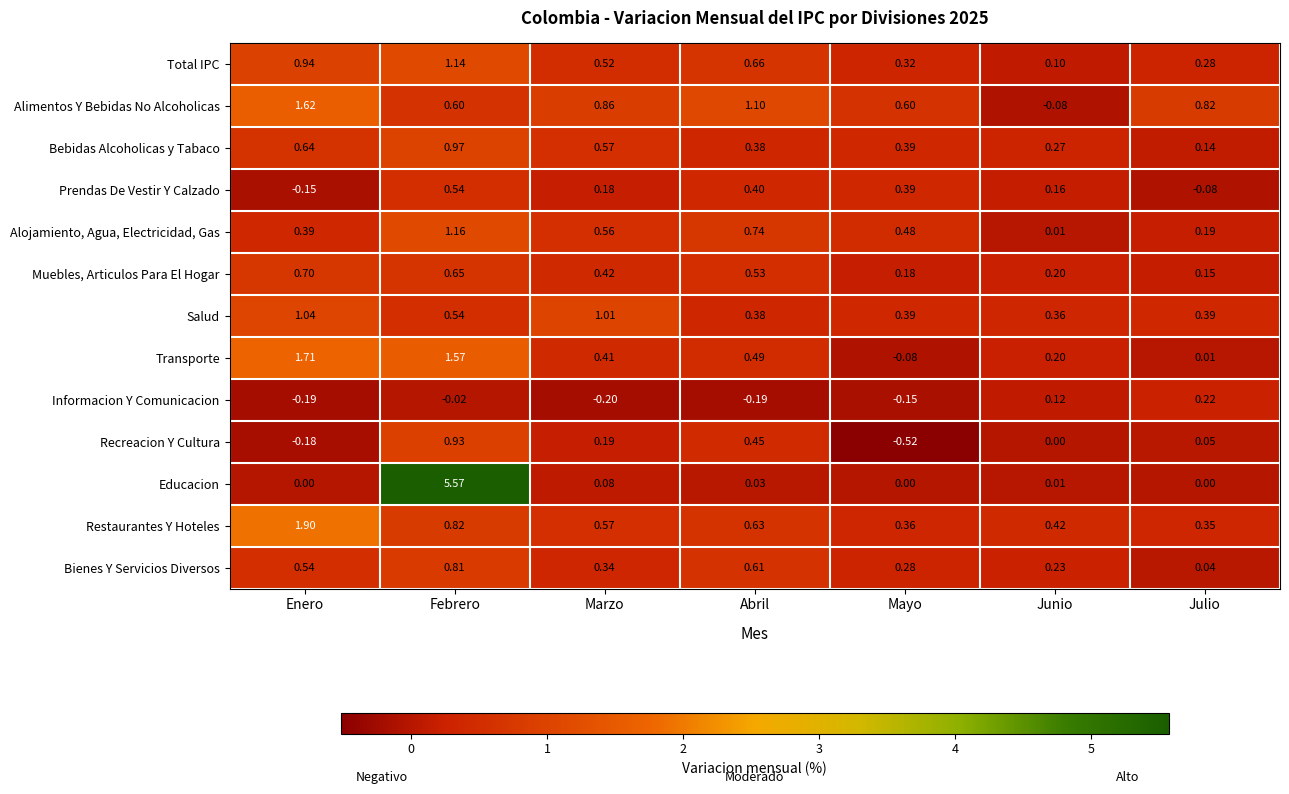

Where is Bebidas Alcoholicas y Tabaco nearest to the value 0?

Julio